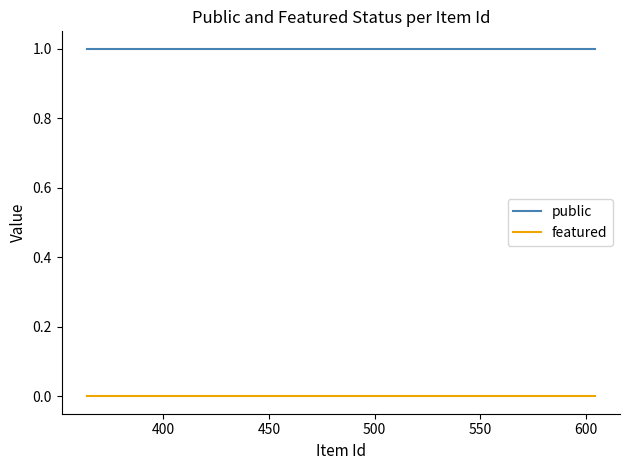

Which series has the widest spread of values?

public